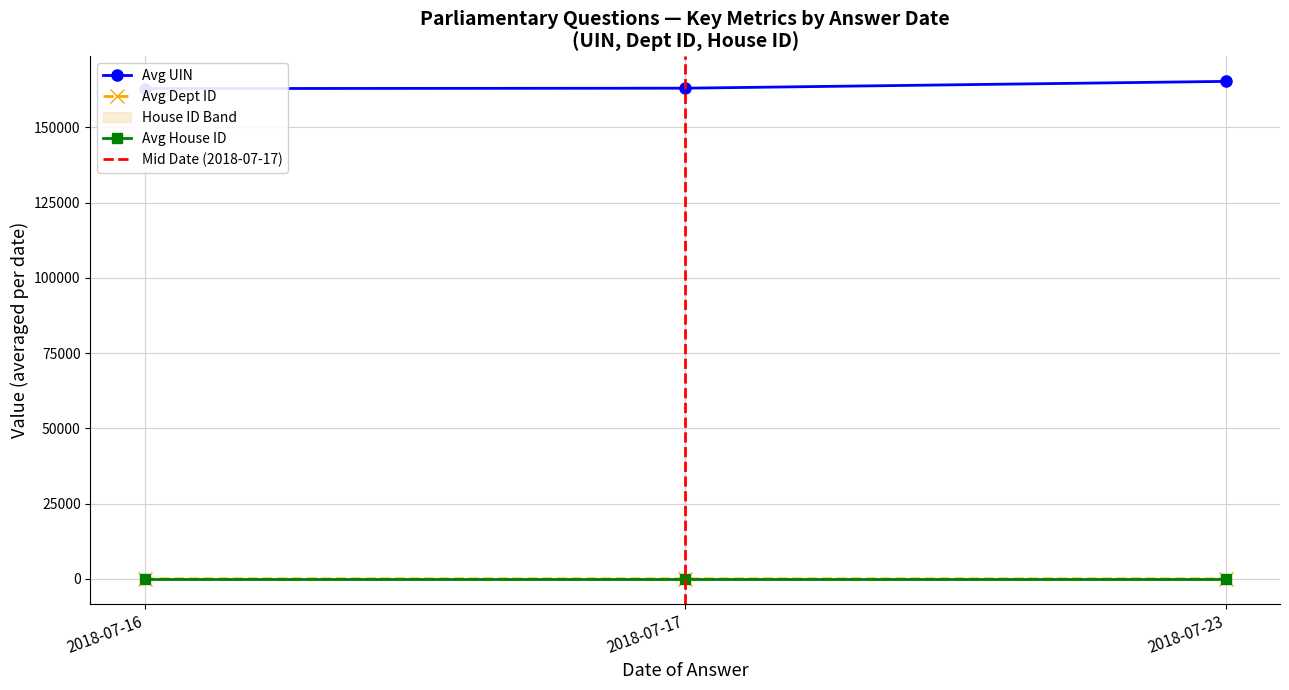

What is the label of the 10th point from the right?

2018-07-23